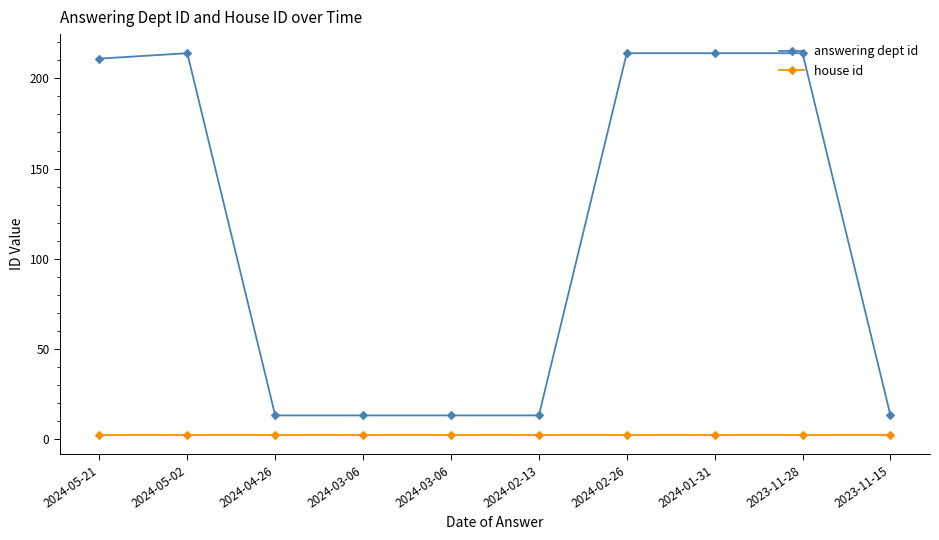

At how many categories does at least one series exceed 5?

10